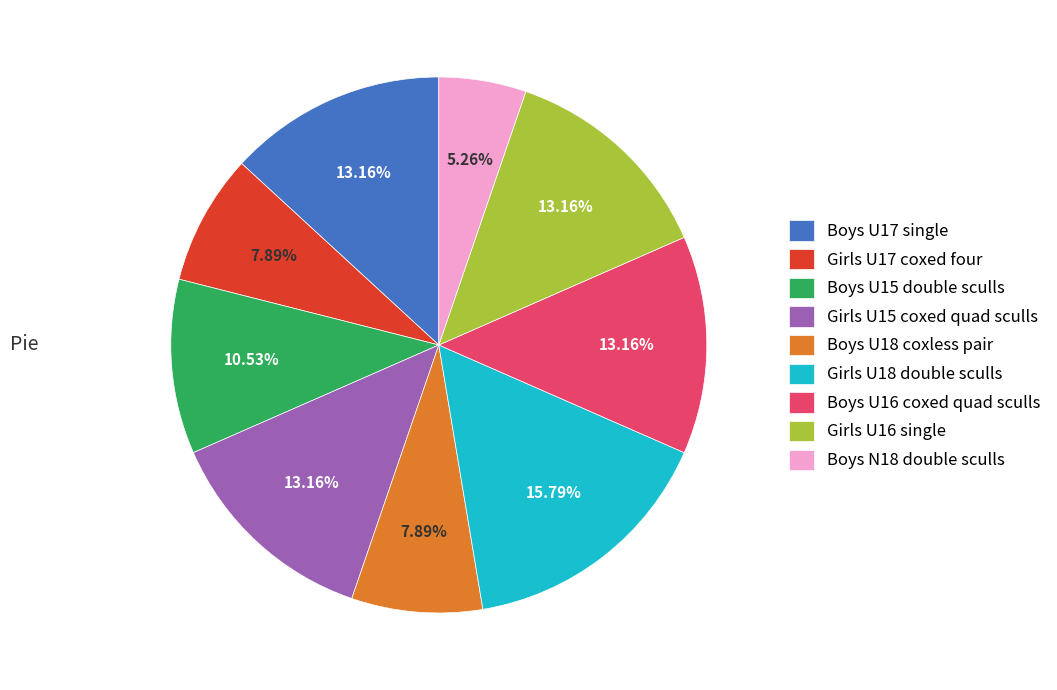

How much of the chart is everything except Boys U18 coxless pair?

92.1%